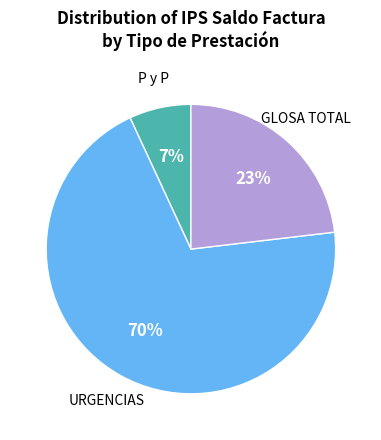

To the nearest percent, what is the average slice percentage?

33%